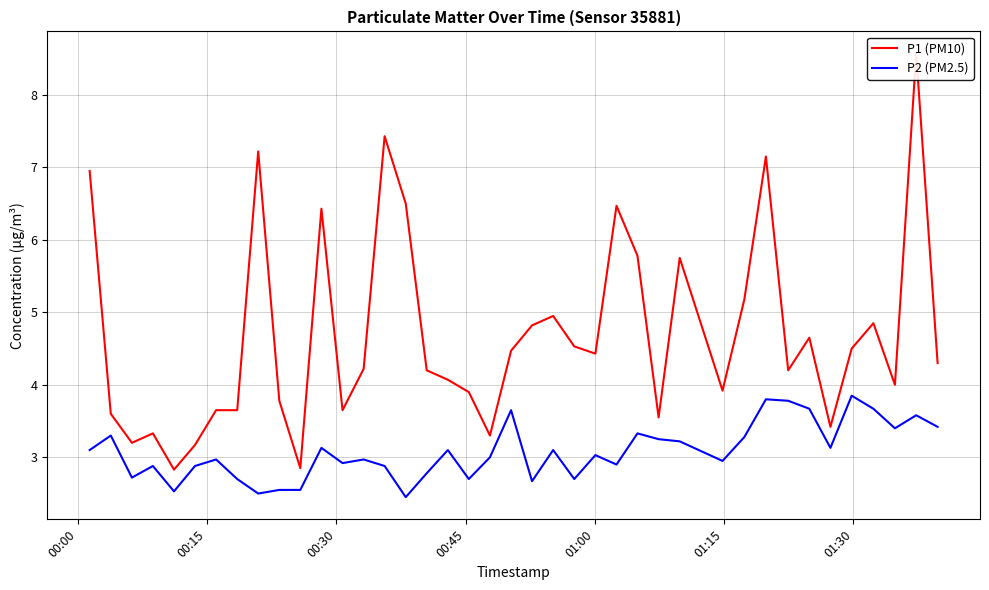

How many interior local peaks does the P1 (PM10) series have?

11